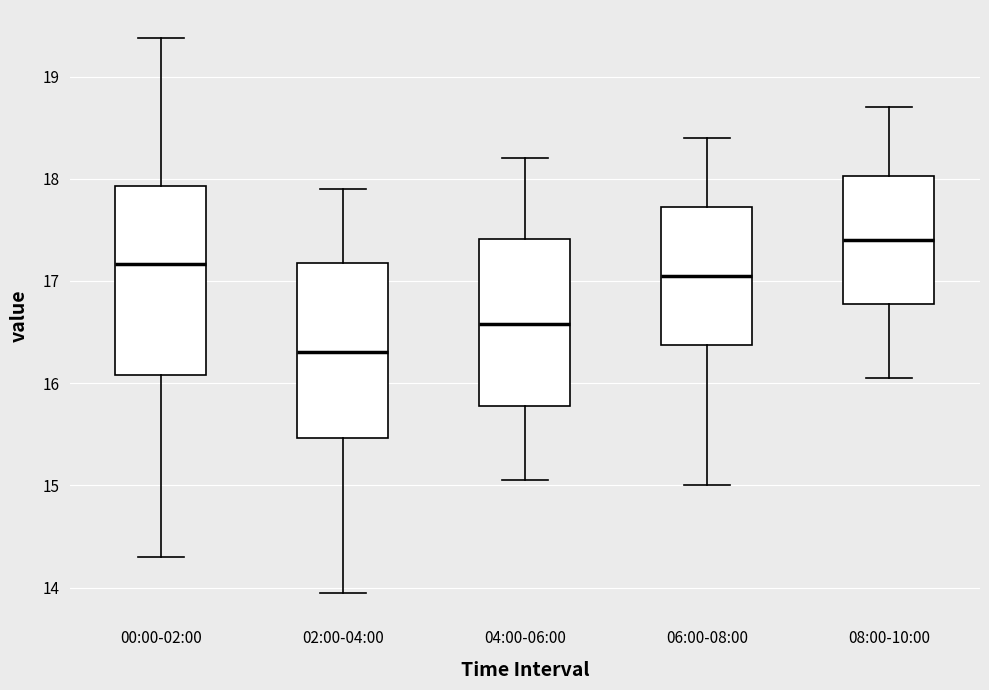

Which box's median line is the lowest?

02:00-04:00